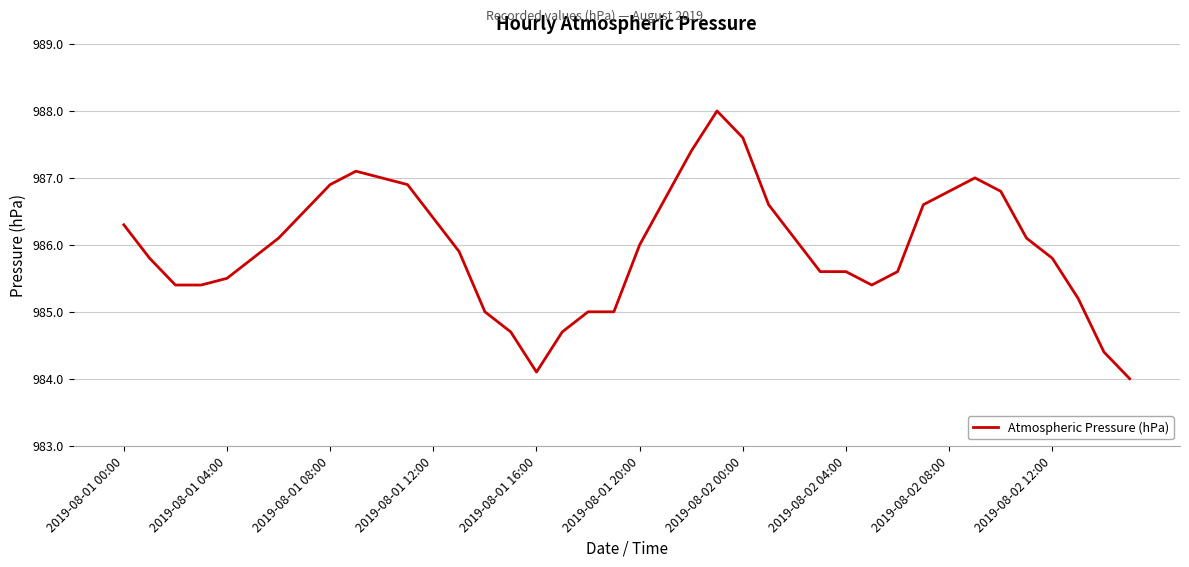

What is the maximum value shown in the chart?

988.0